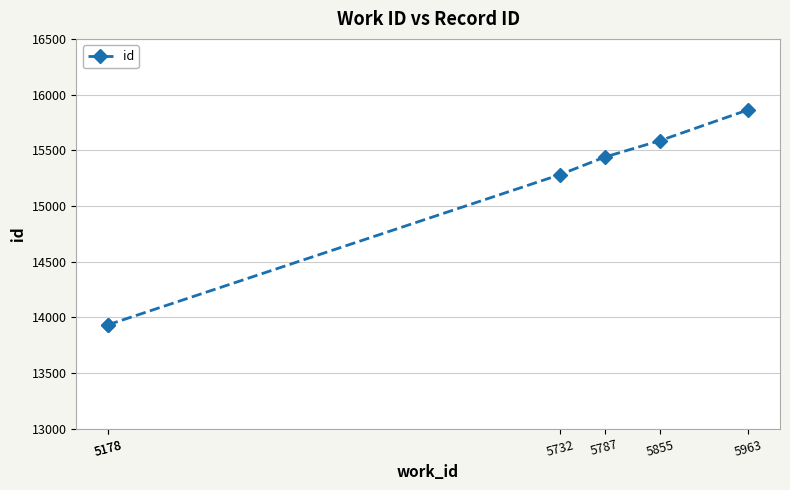

What is the difference between the maximum and minimum values?

1931